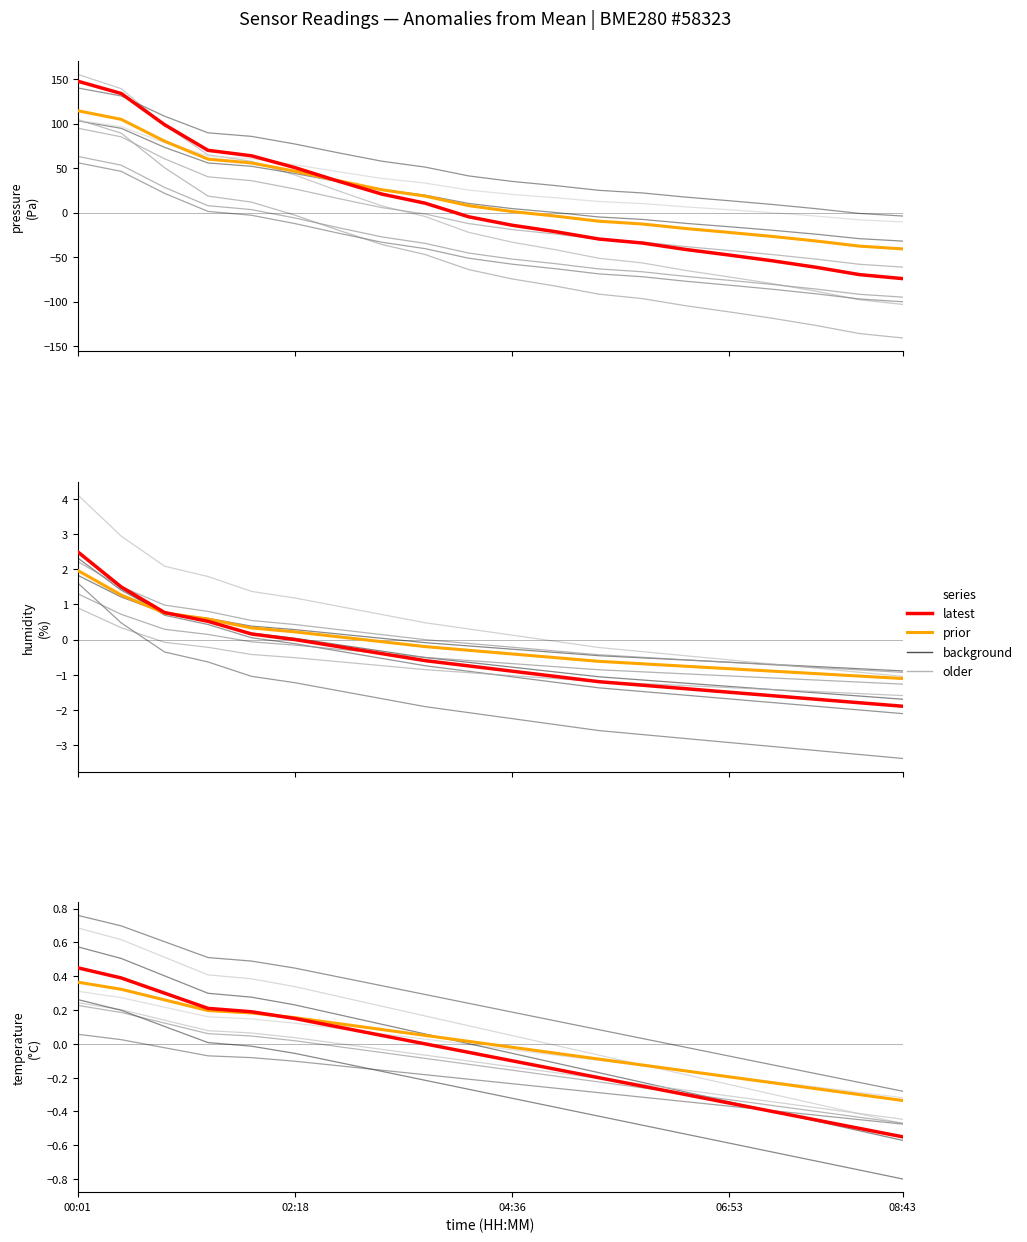

Count the number of categories in the chart.

20